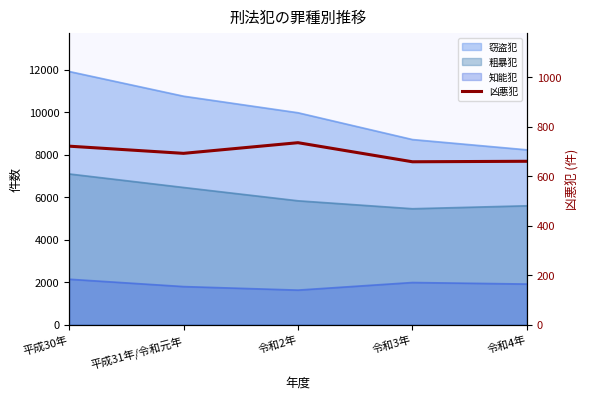

Reading left to right, list all the values displayed in this chart.

平成30年=721	平成31年/令和元年=692	令和2年=735	令和3年=658	令和4年=660